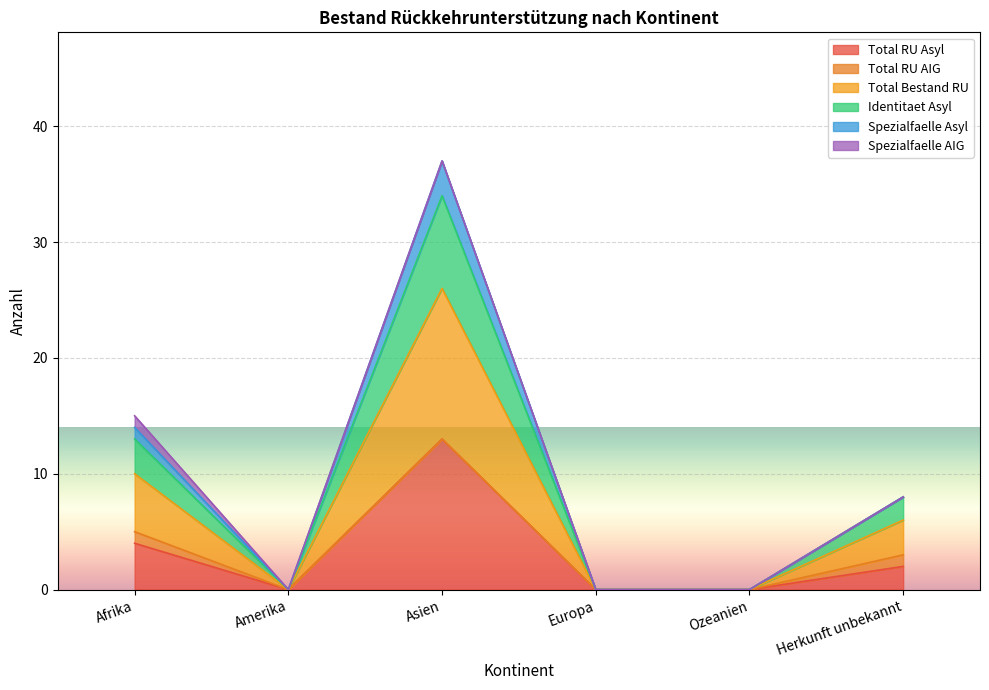

True or false: Total Bestand RU and Identitaet Asyl intersect in this chart.

False